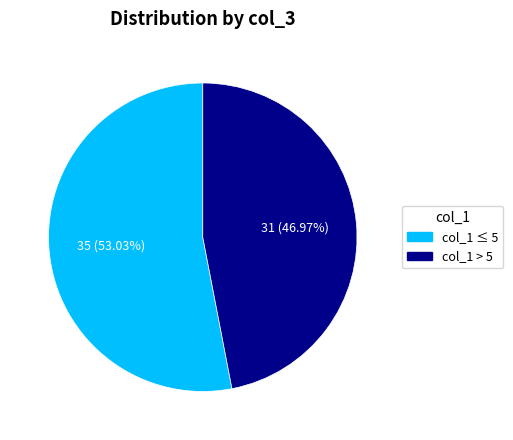

Does any single category account for the majority?

Yes